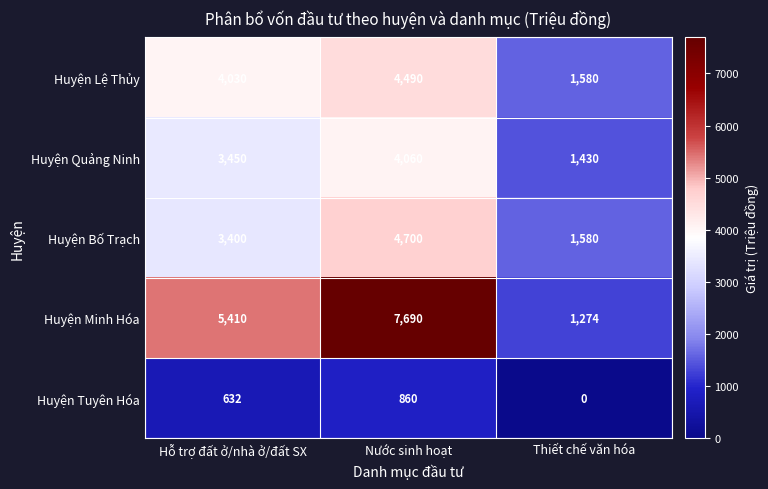

Which category has the highest value across all series?

Nước sinh hoạt